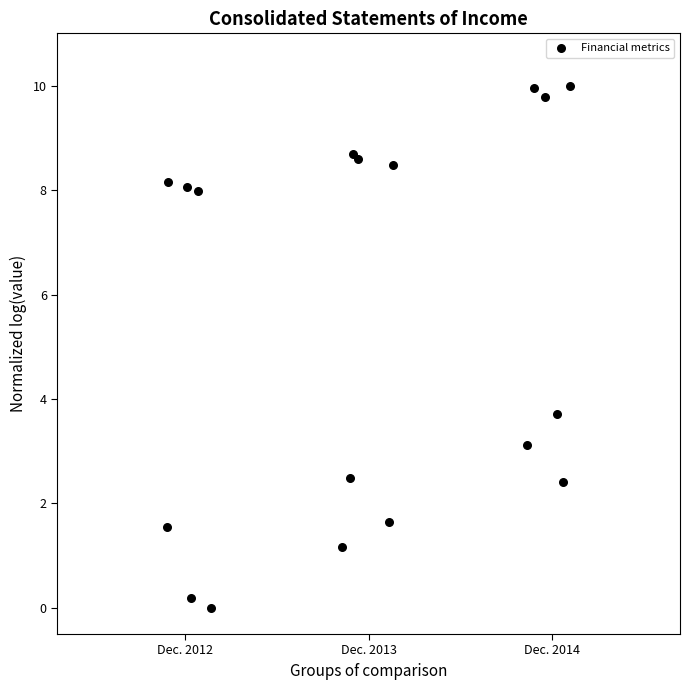

What Y value in the scatter plot is closest to 5?

3.7